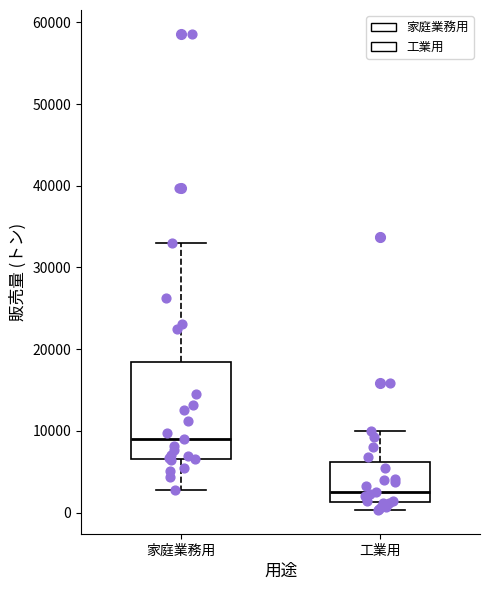

Where does the upper whisker of the box for 家庭業務用 end on the y-axis? The values are not printed on the chart, so give them approximately, as read against the axis.

33000